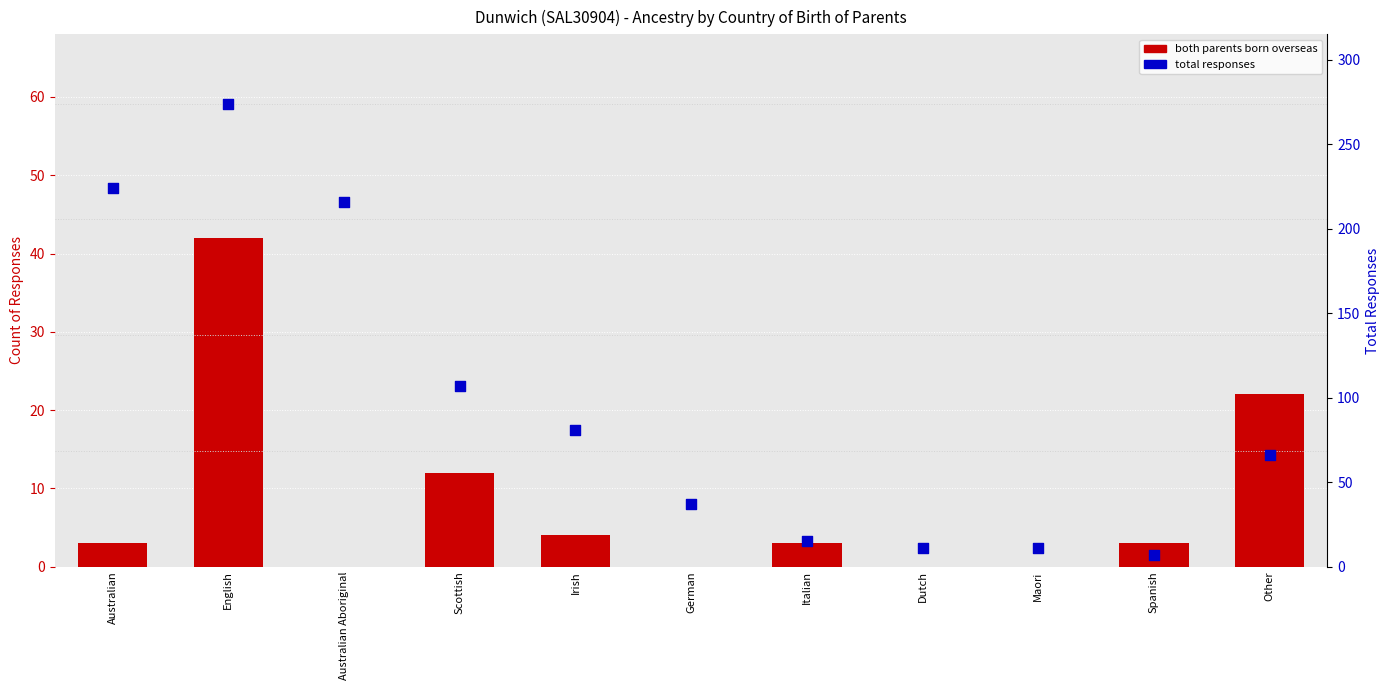

What are all the series names shown in the legend?

both parents born overseas, total responses